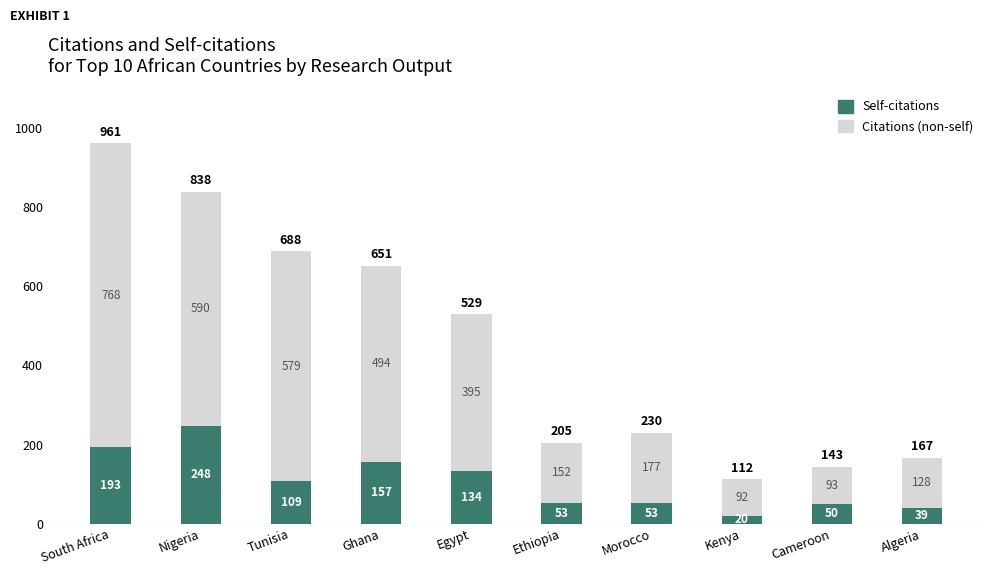

The value of Self-citations at Algeria is 39. True or false?

True